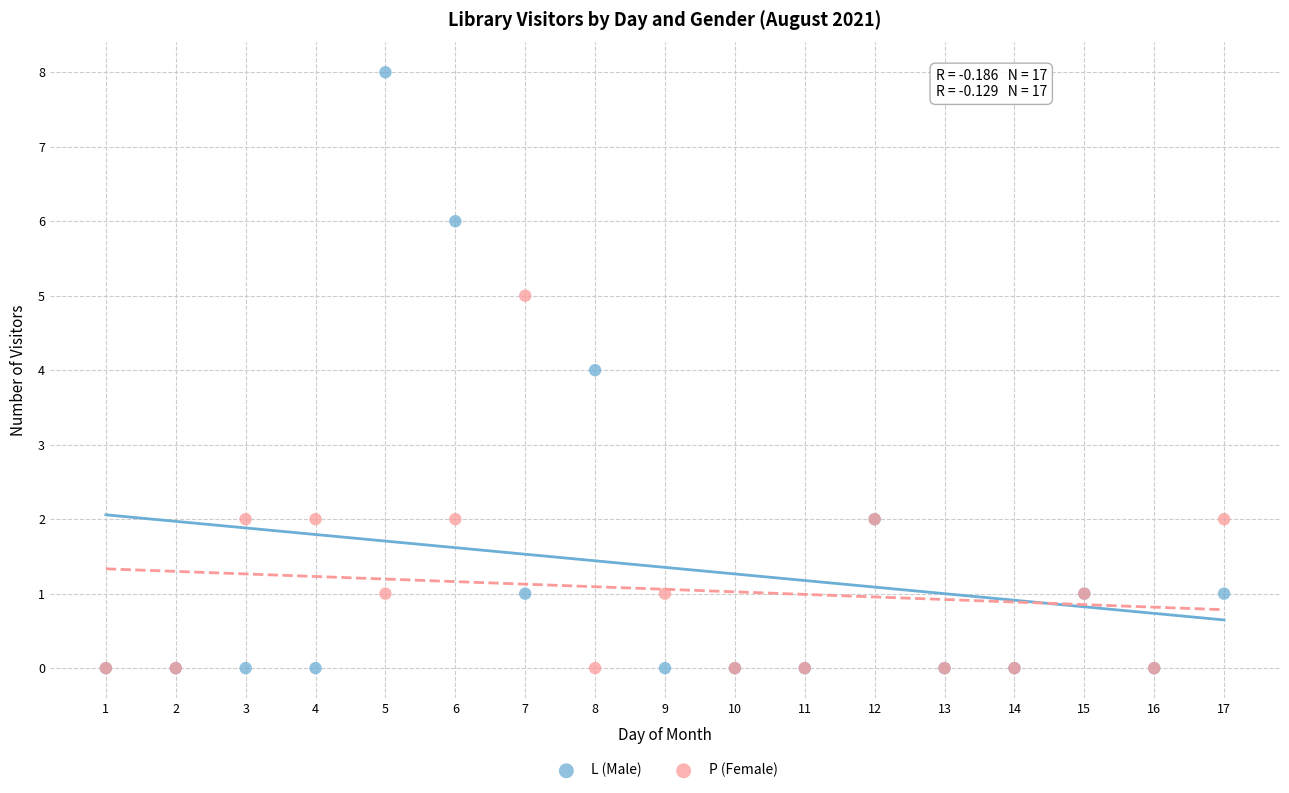

What are all the series names shown in the legend?

L (Male), P (Female)